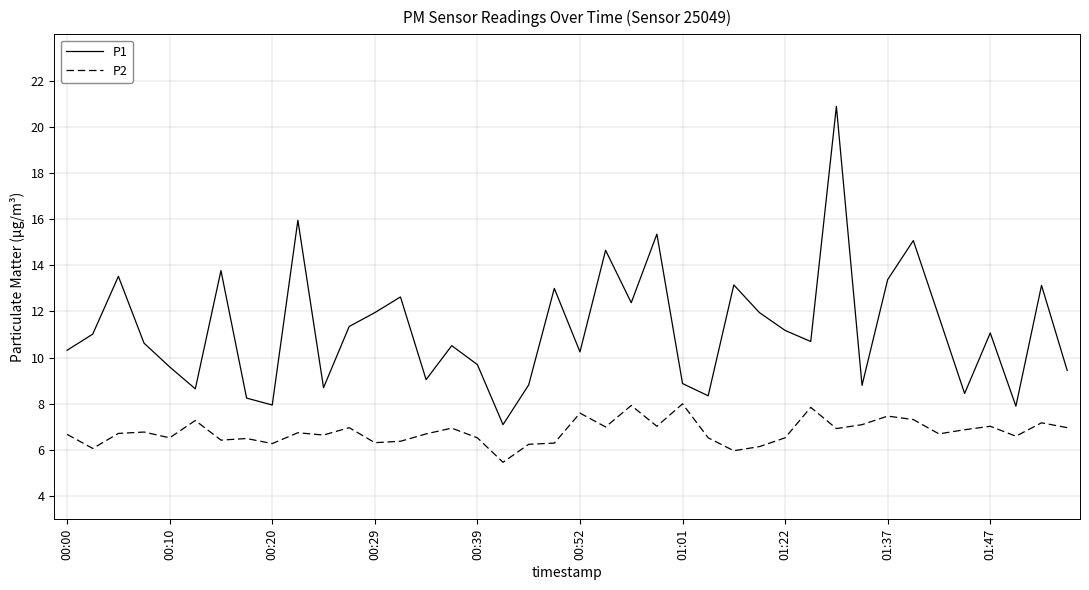

Rank the series by their maximum value, from highest to lowest.

P1, P2